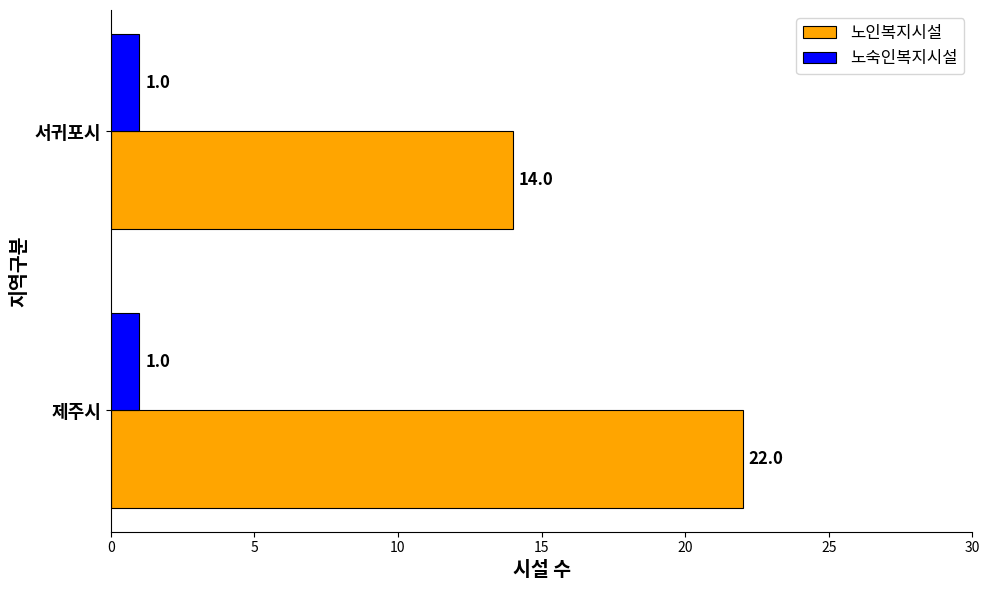

What is the maximum value shown in the chart?

22